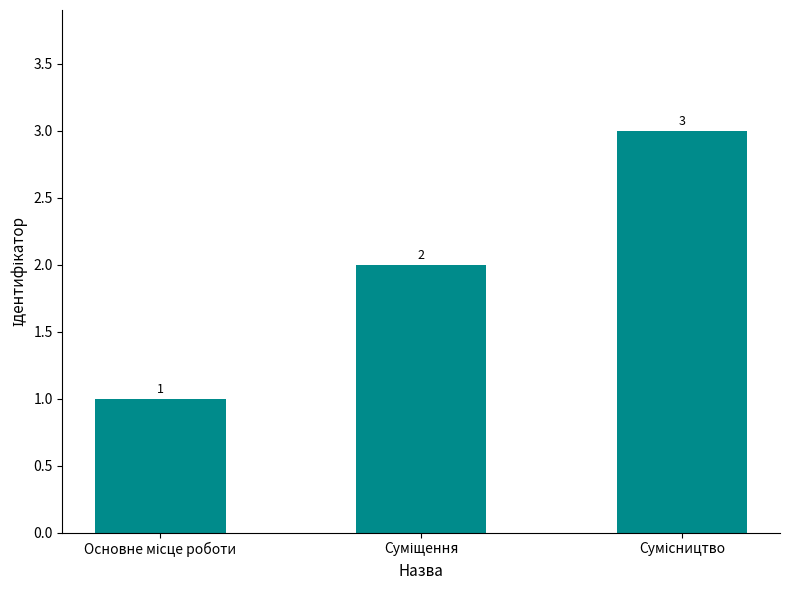

What is the sum of all values?

6